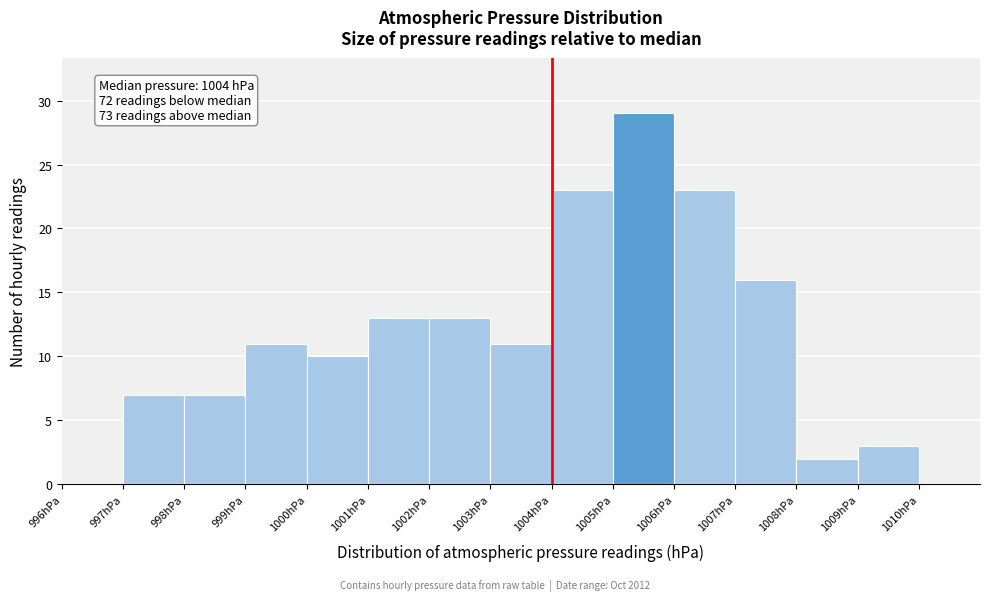

Over which range of the x-axis is the bar tallest?

1005 to 1006